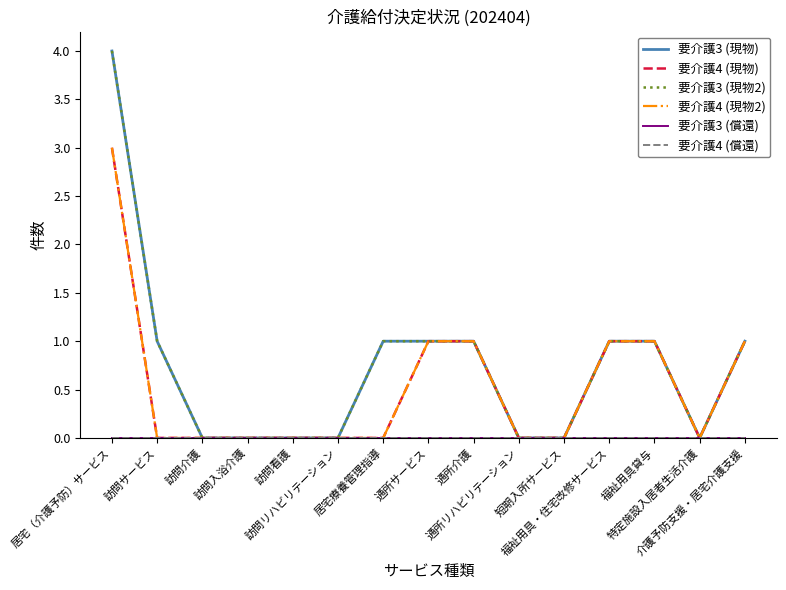

Does the chart have visible grid lines?

No